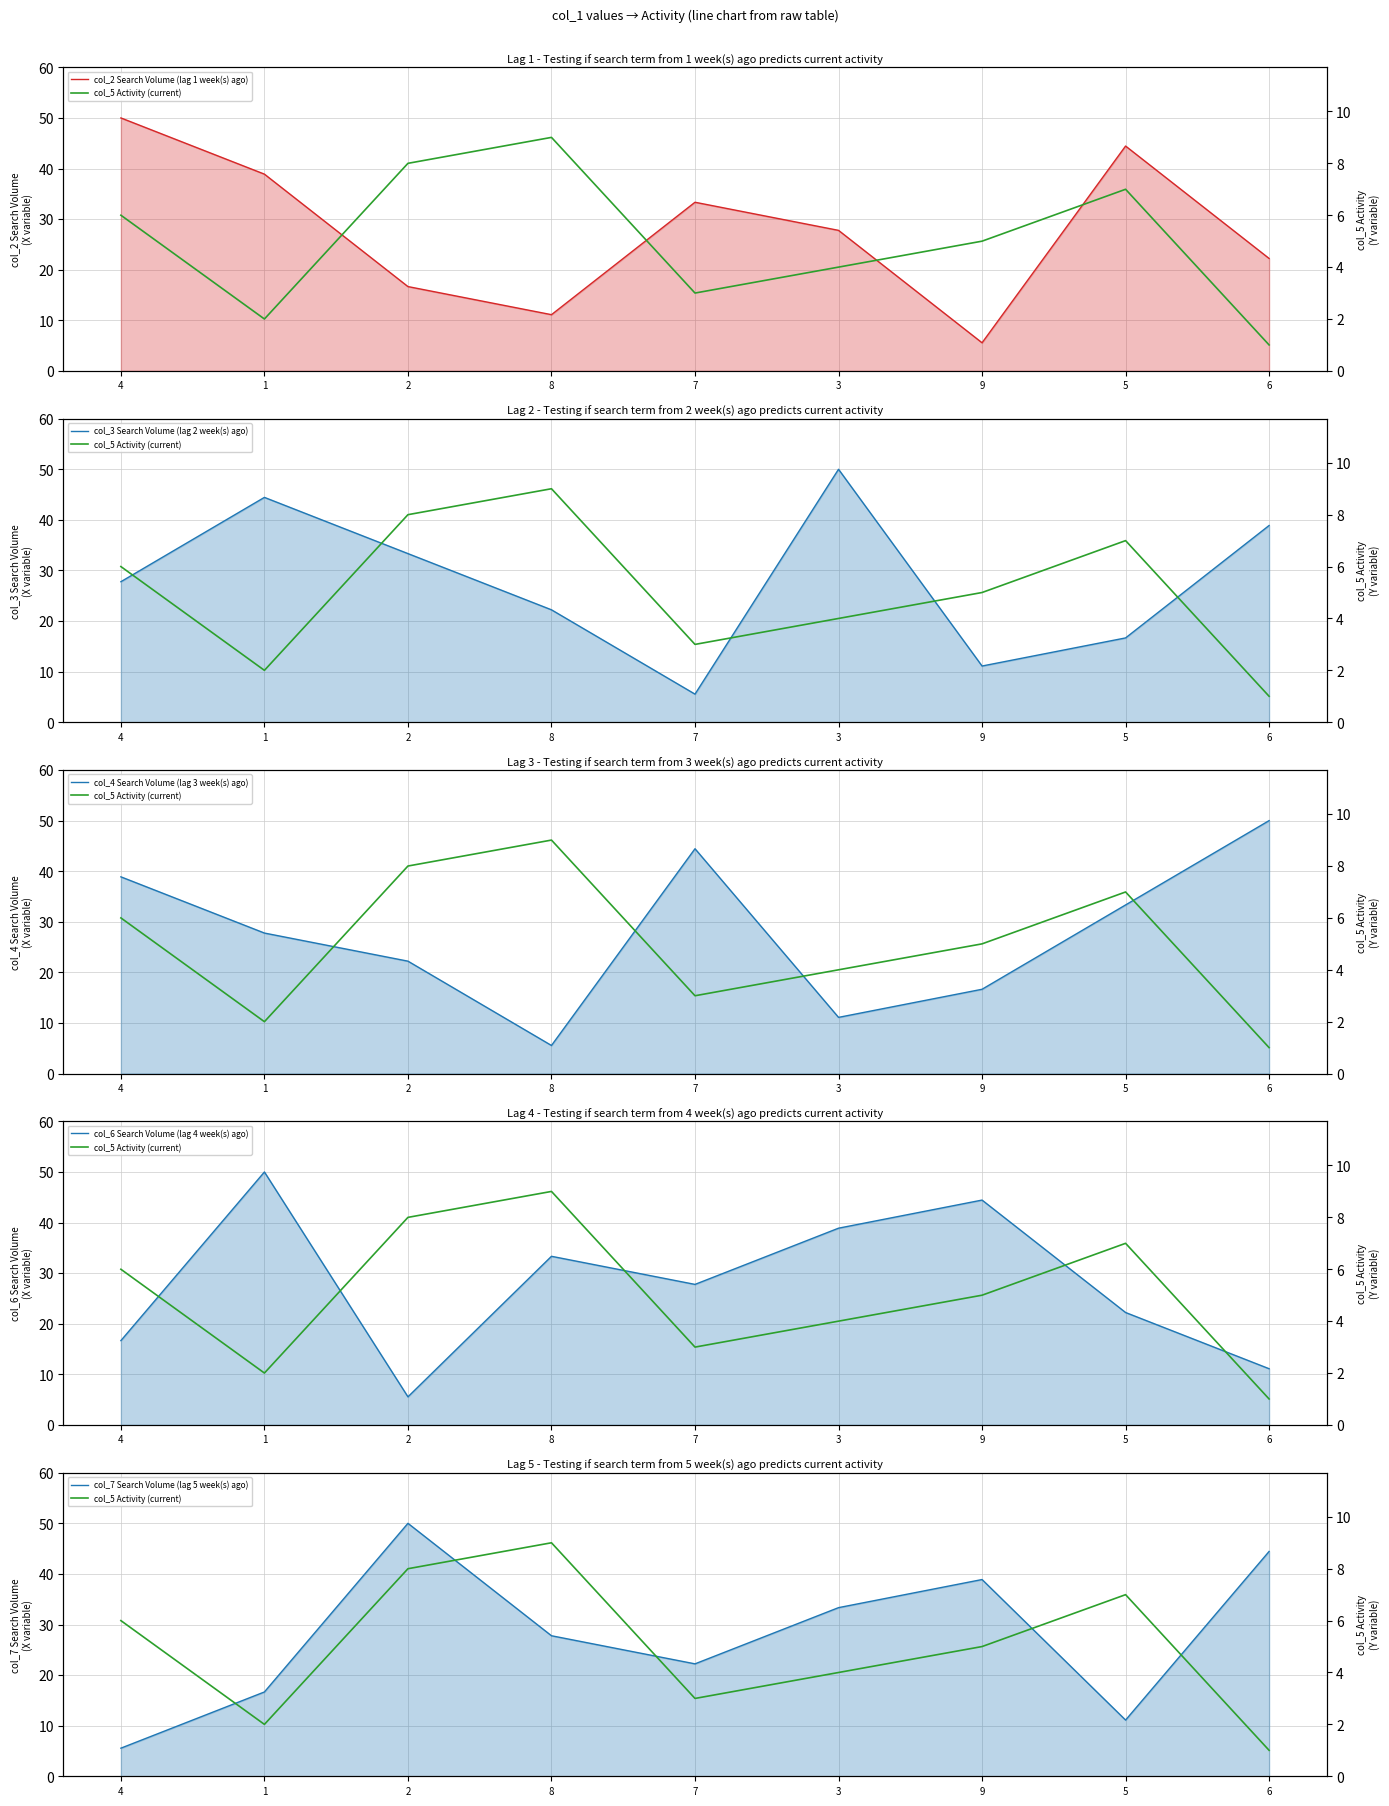

Reading left to right, extract all data points from this chart.

col_2 Search Volume (lag 1 week(s) ago): 4=50.0	1=38.9	2=16.7	8=11.1	7=33.3	3=27.8	9=5.6	5=44.4	6=22.2
col_3 Search Volume (lag 2 week(s) ago): 4=27.8	1=44.4	2=33.3	8=22.2	7=5.6	3=50.0	9=11.1	5=16.7	6=38.9
col_4 Search Volume (lag 3 week(s) ago): 4=38.9	1=27.8	2=22.2	8=5.6	7=44.4	3=11.1	9=16.7	5=33.3	6=50.0
col_6 Search Volume (lag 4 week(s) ago): 4=16.7	1=50.0	2=5.6	8=33.3	7=27.8	3=38.9	9=44.4	5=22.2	6=11.1
col_7 Search Volume (lag 5 week(s) ago): 4=5.6	1=16.7	2=50.0	8=27.8	7=22.2	3=33.3	9=38.9	5=11.1	6=44.4
col_5 Activity (current): 4=6.0	1=2.0	2=8.0	8=9.0	7=3.0	3=4.0	9=5.0	5=7.0	6=1.0